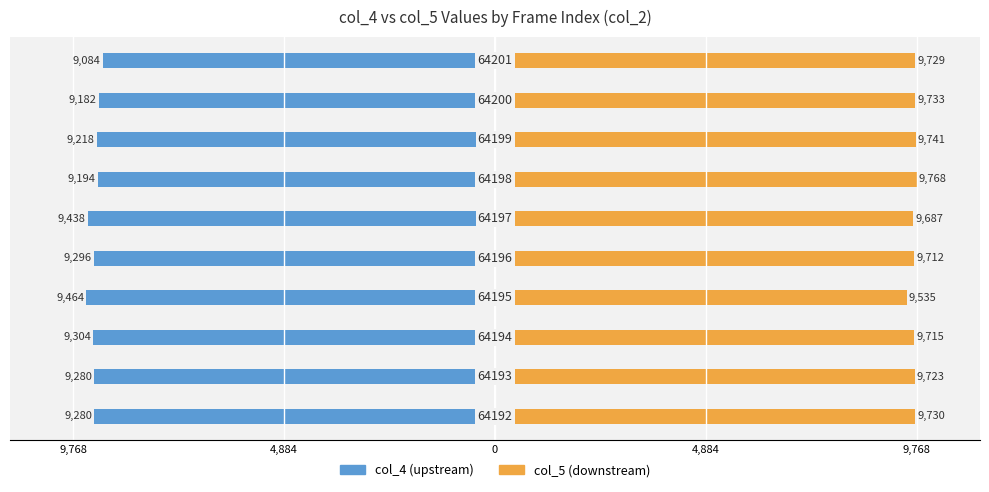

The col_5 series shows 9687 at 5. True or false?

True